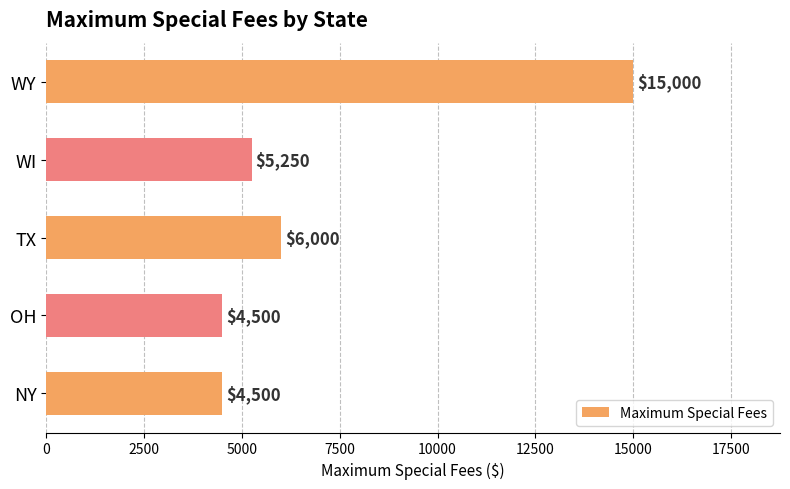

What is the change in value from TX to WY?

+9000